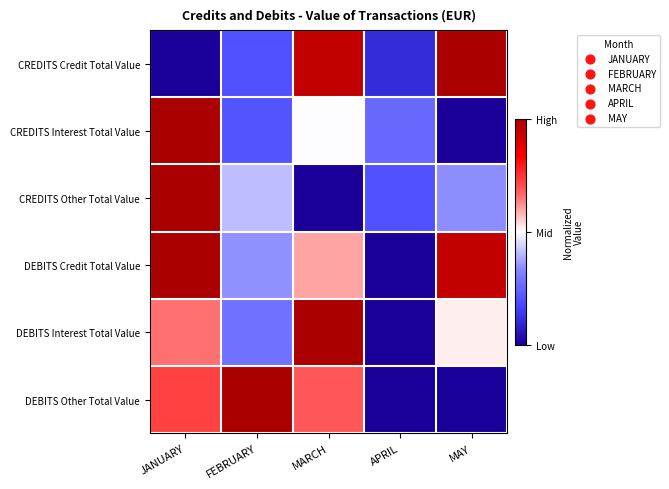

Which has a higher value, APRIL or JANUARY?

APRIL